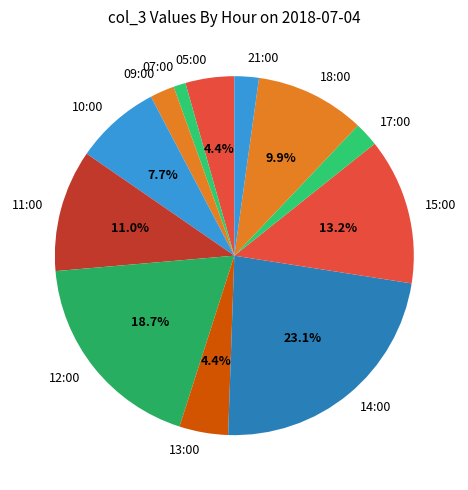

Is it true that 15:00 is 8% of the pie?

False